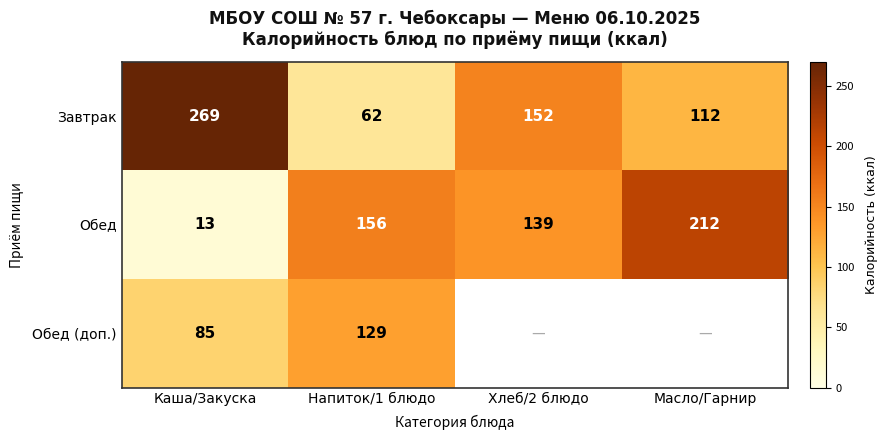

Is it true that Обед (доп.) equals 226.8 at Напиток/1 блюдо?

False